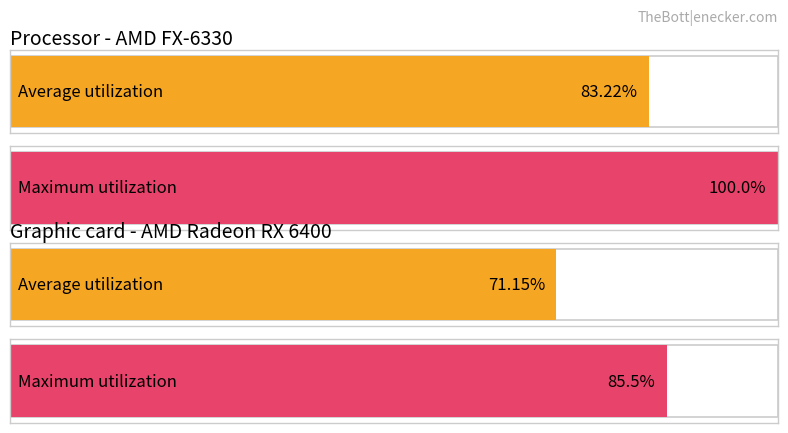

True or false: Average utilization has a value of 135.4 at обл. Благоевград.

False